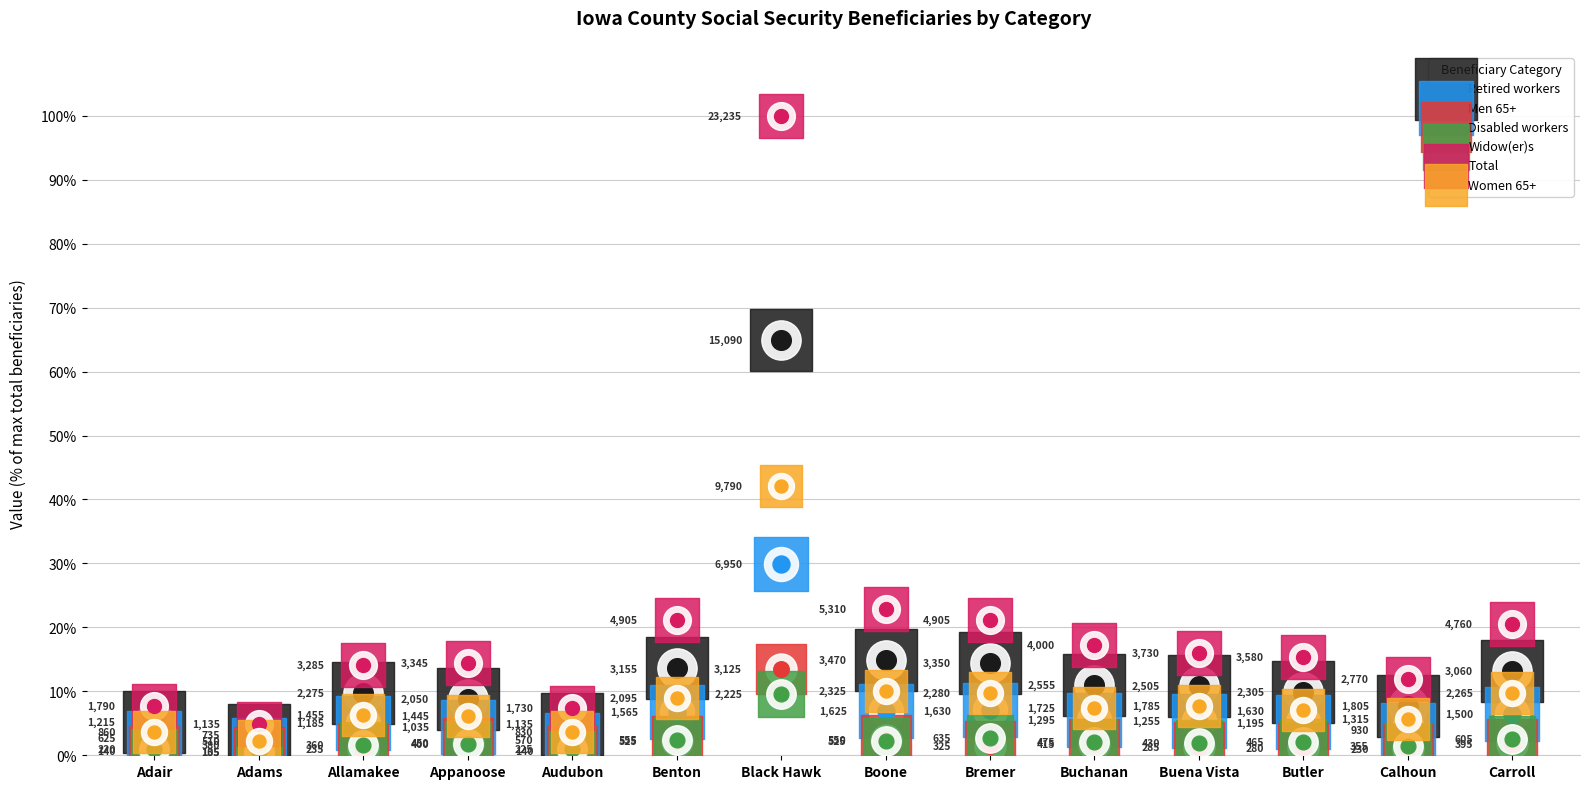

At which category is the sum across all series the highest?

Black Hawk